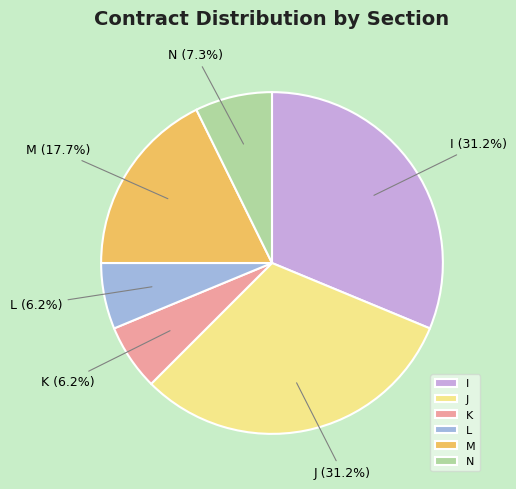

To the nearest percent, what portion does I represent?

31%